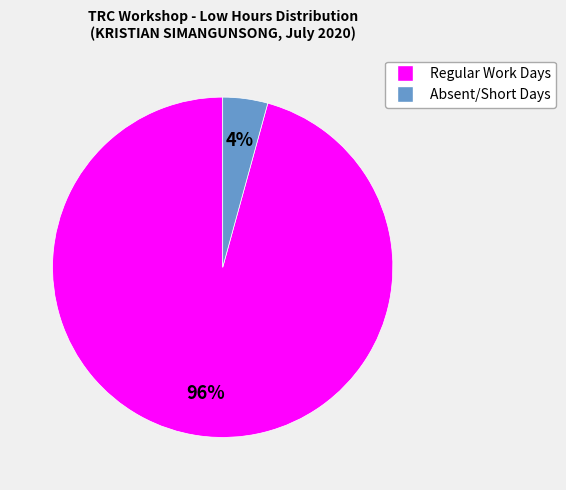

Is there any slice that represents more than half of the pie?

Yes